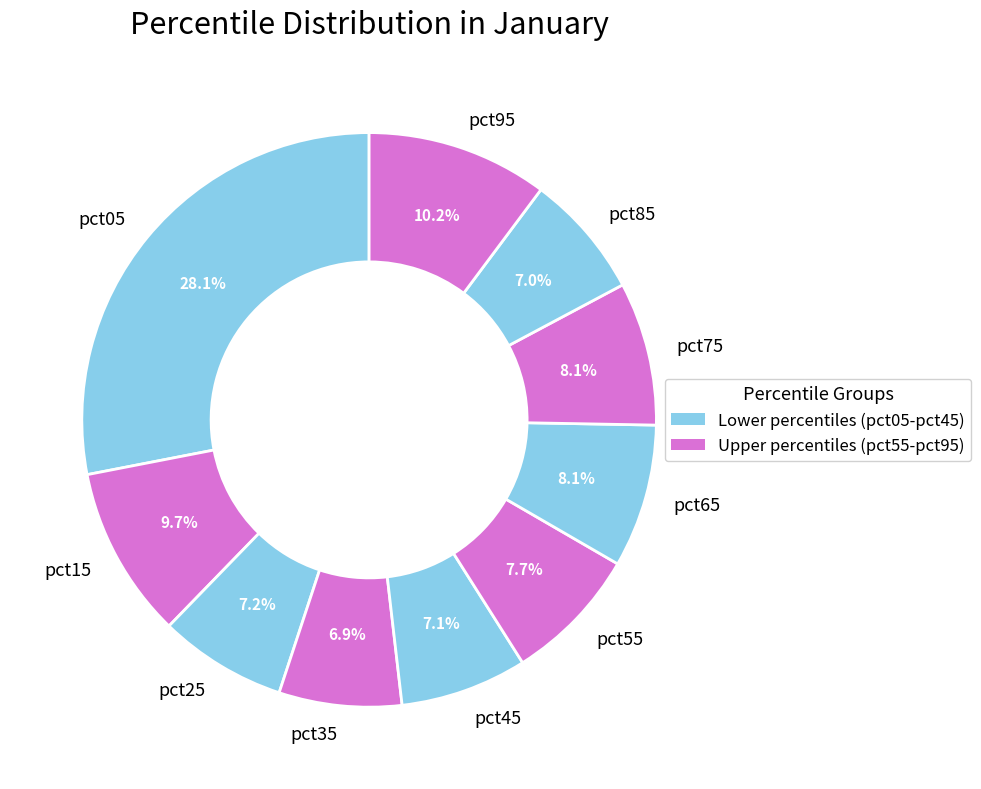

How many slices are in this pie chart?

10